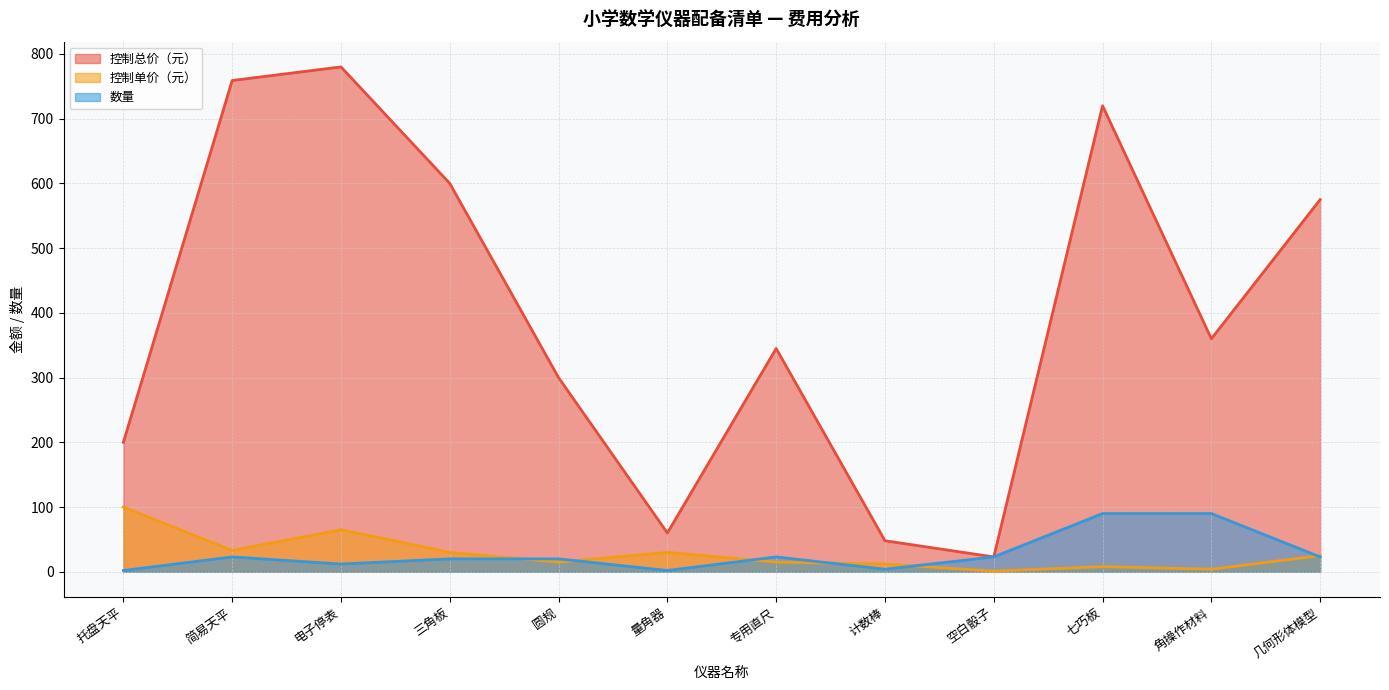

Between 量角器 and 角操作材料, which series saw the biggest shift?

控制总价（元）